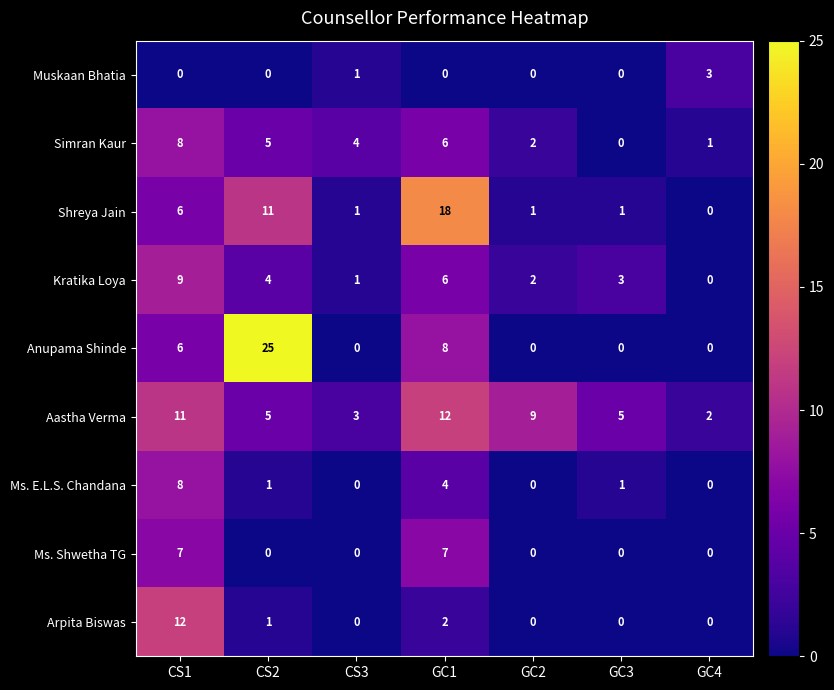

At which label does Kratika Loya first exceed 3?

CS1